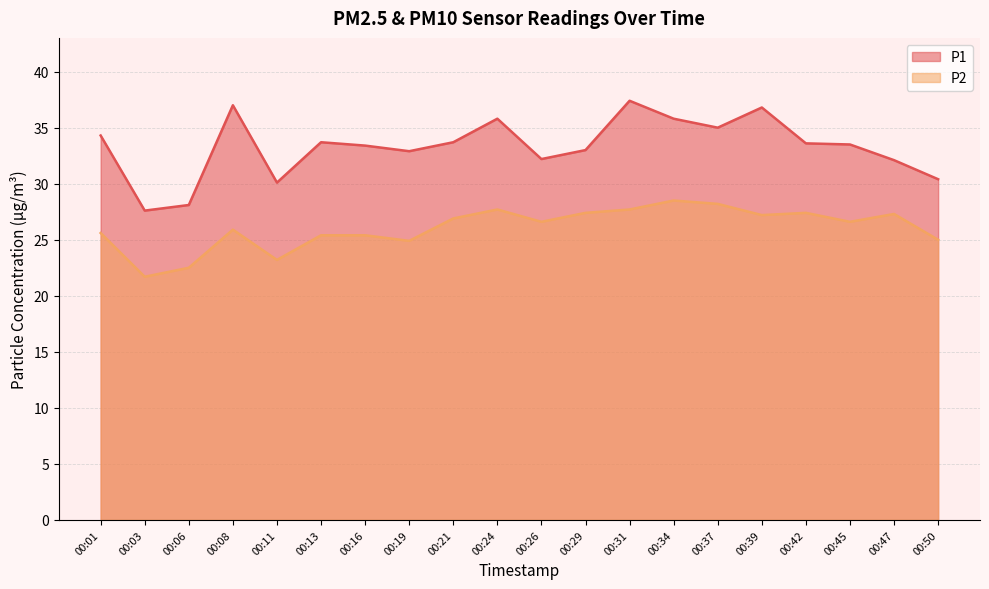

What is the value of the P1 point at the 2nd from the left?

27.6